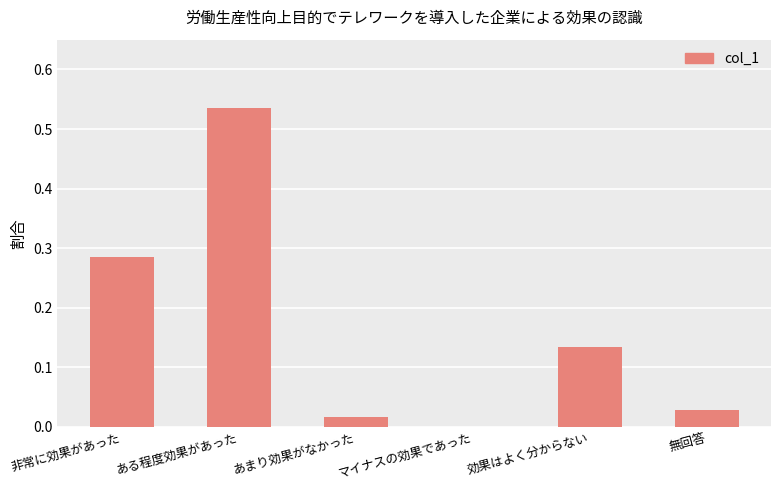

What is the sum of all values?

1.0